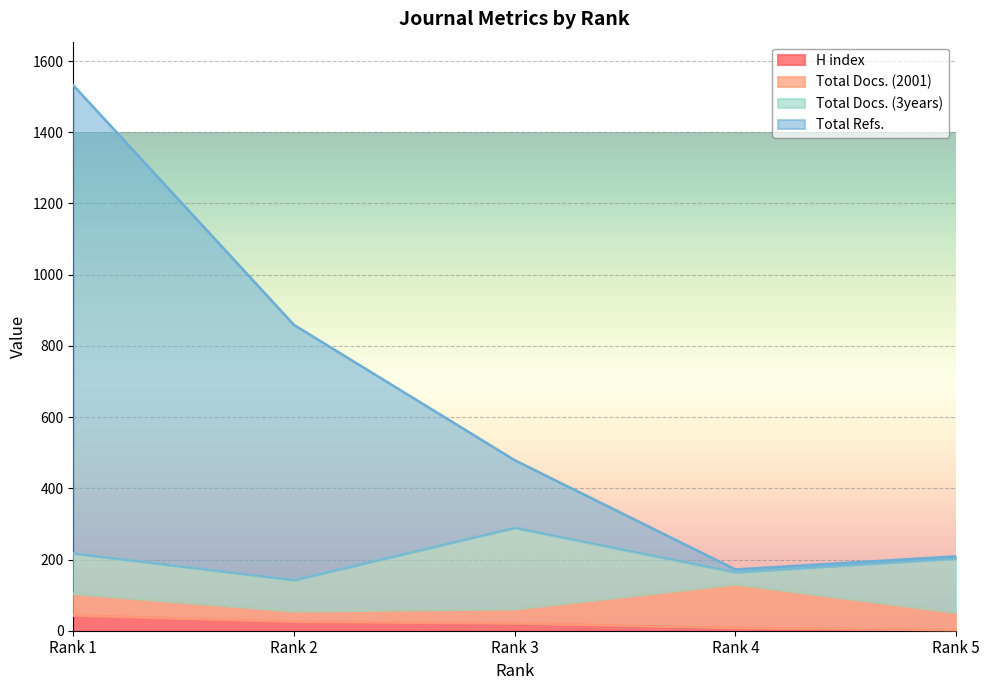

What is the highest value of the Total Refs. series?

1532